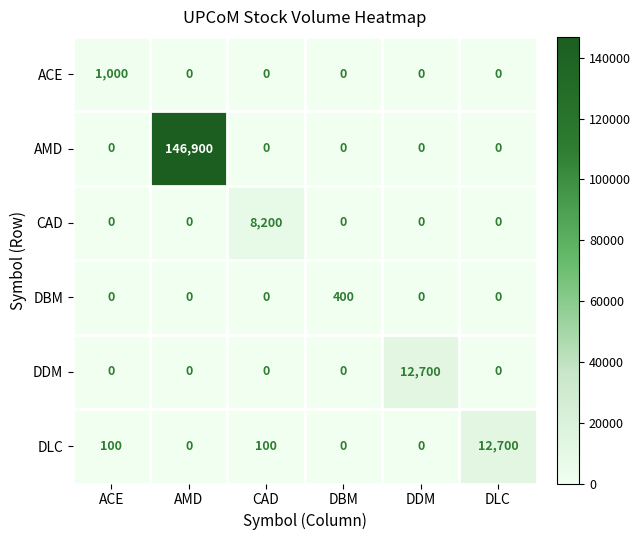

How many positive values does the CAD series have?

1